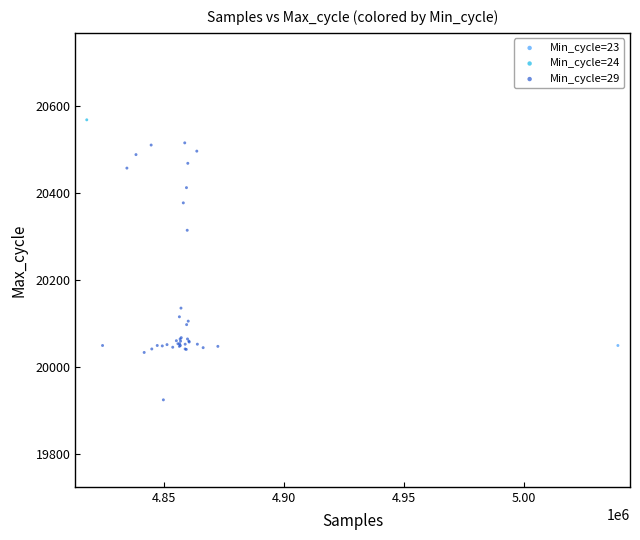

What are all the series names shown in the legend?

Min_cycle=23, Min_cycle=24, Min_cycle=29